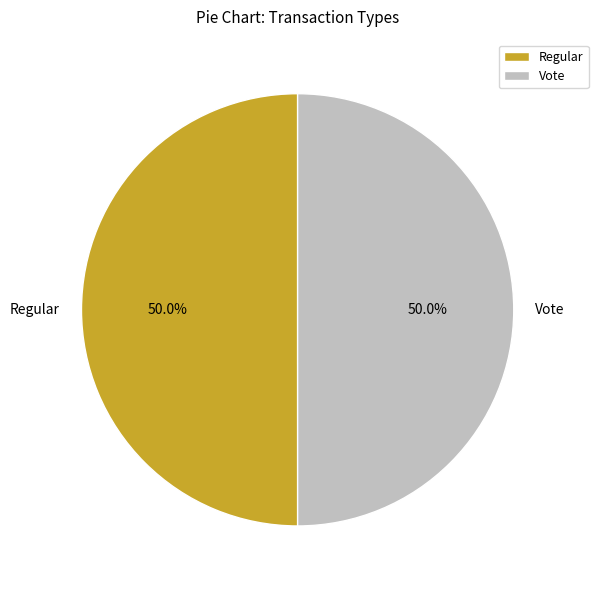

Approximately how many times larger is the value at Vote compared to Regular?

1.0